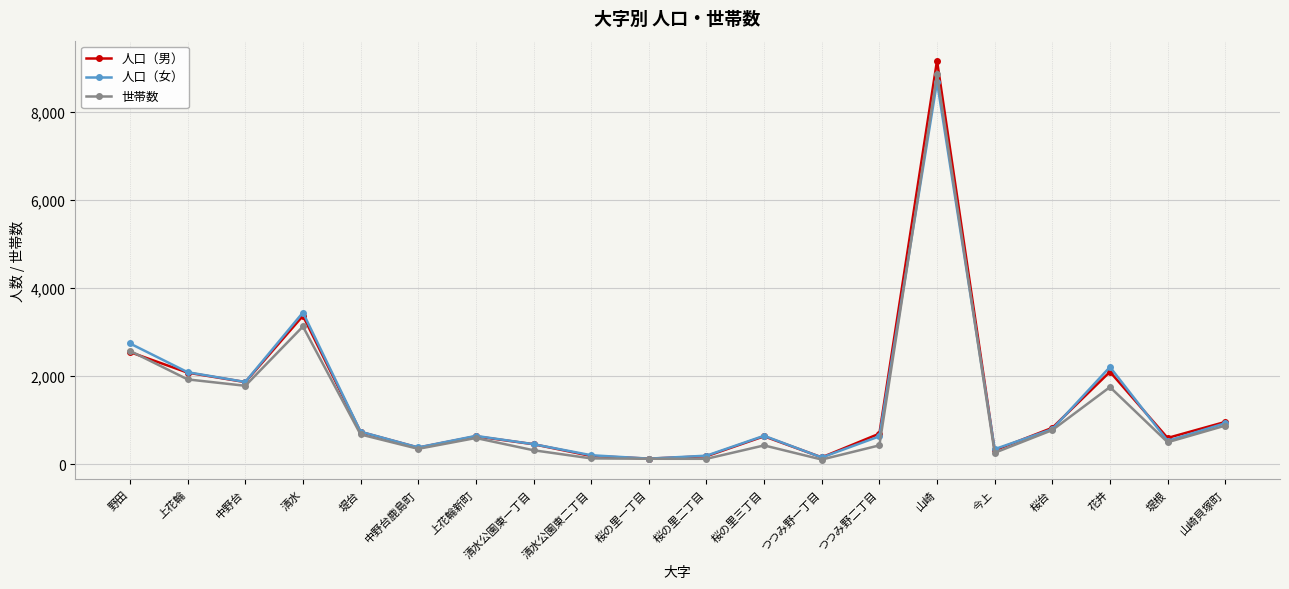

Which label corresponds to the largest value in the chart?

山崎